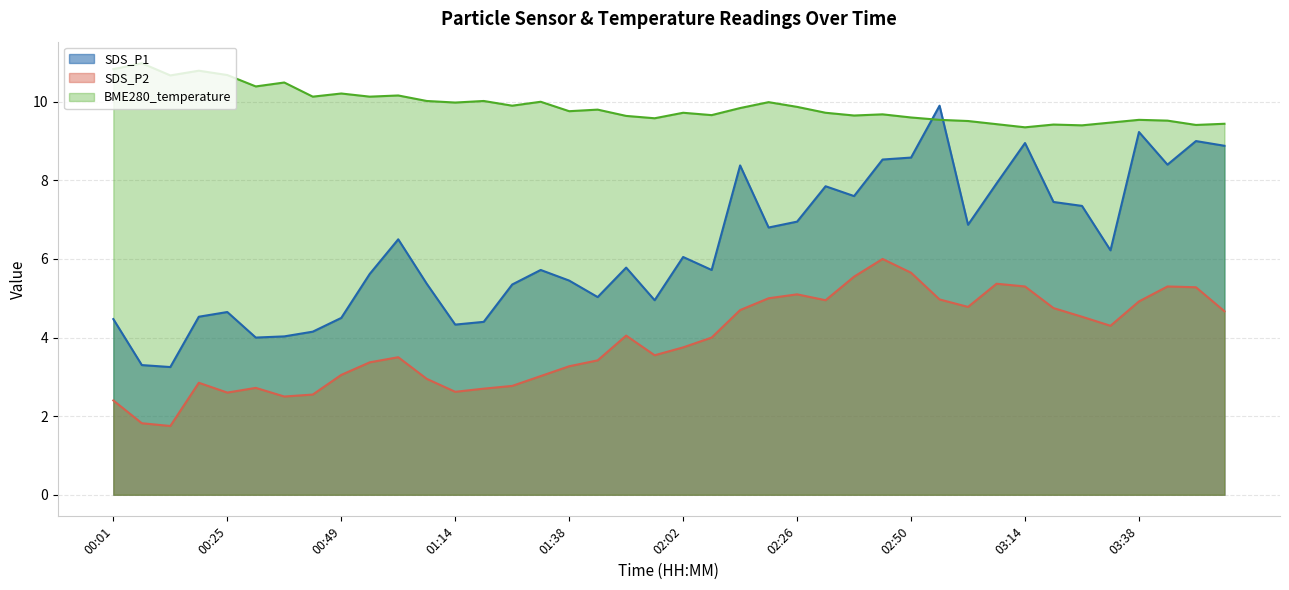

Which series has the largest total across all categories?

BME280_temperature